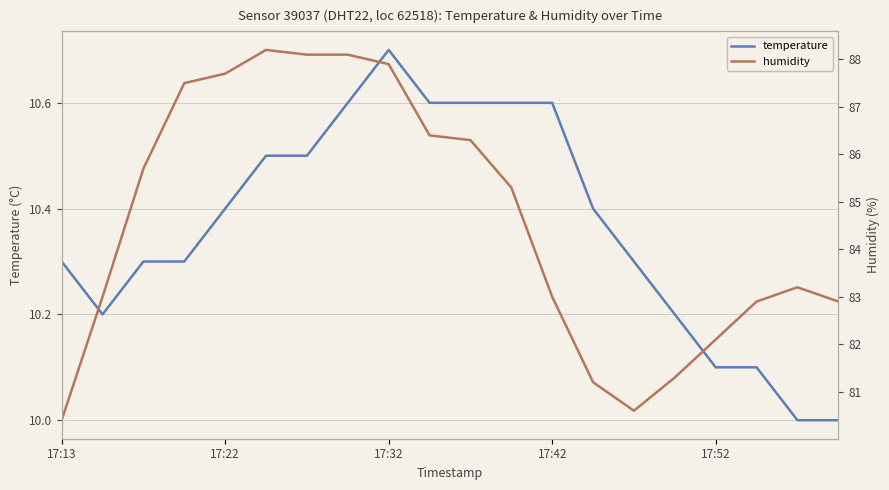

At which category is the sum across all series the highest?

5